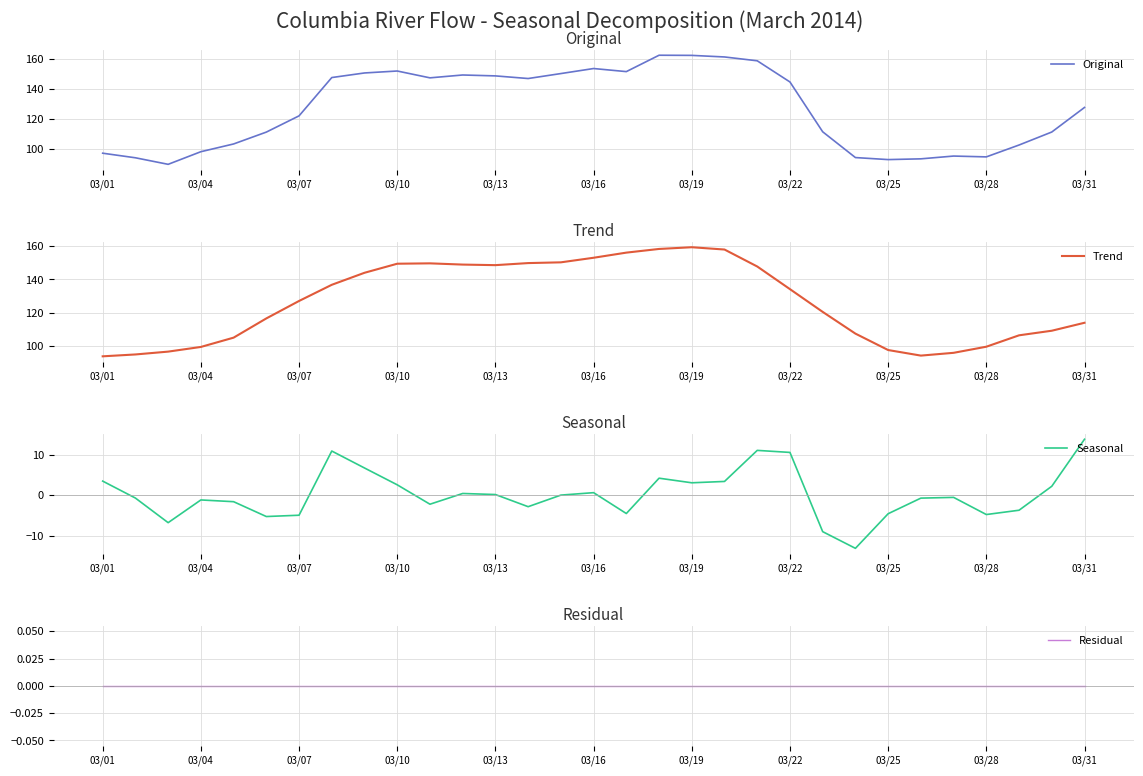

At which category is the sum across all series the highest?

17